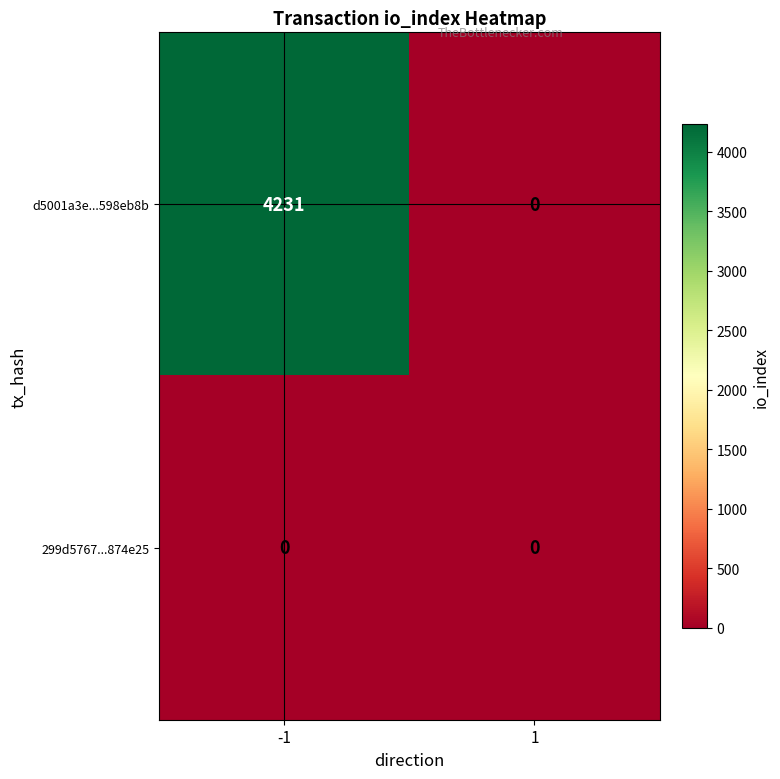

What is the highest value of the d5001a3e...598eb8b series?

4231